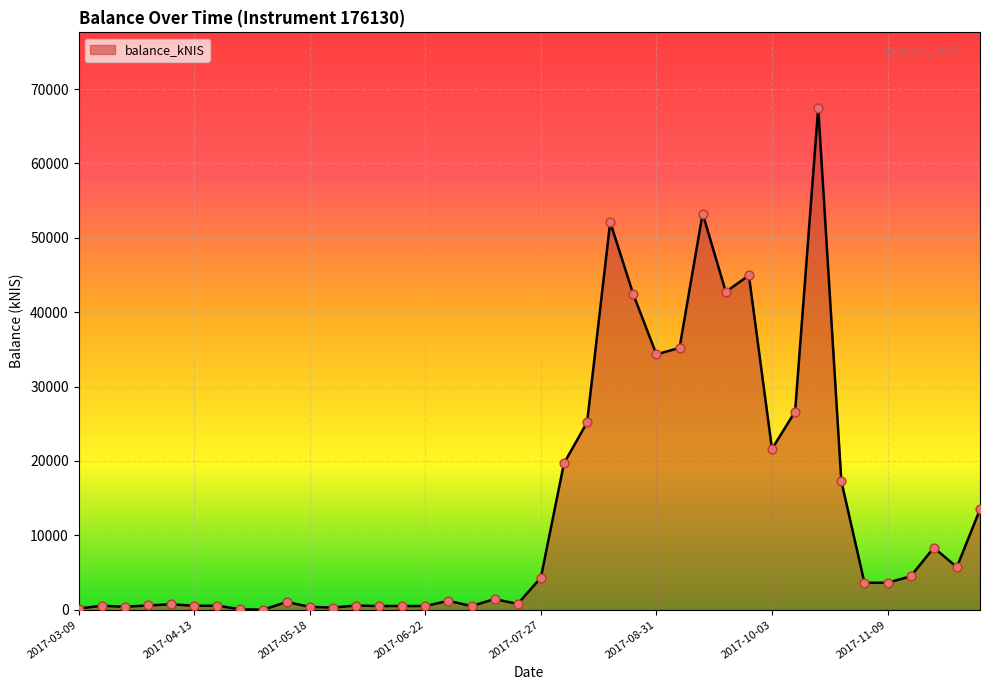

What is the greatest value displayed?

67496.1